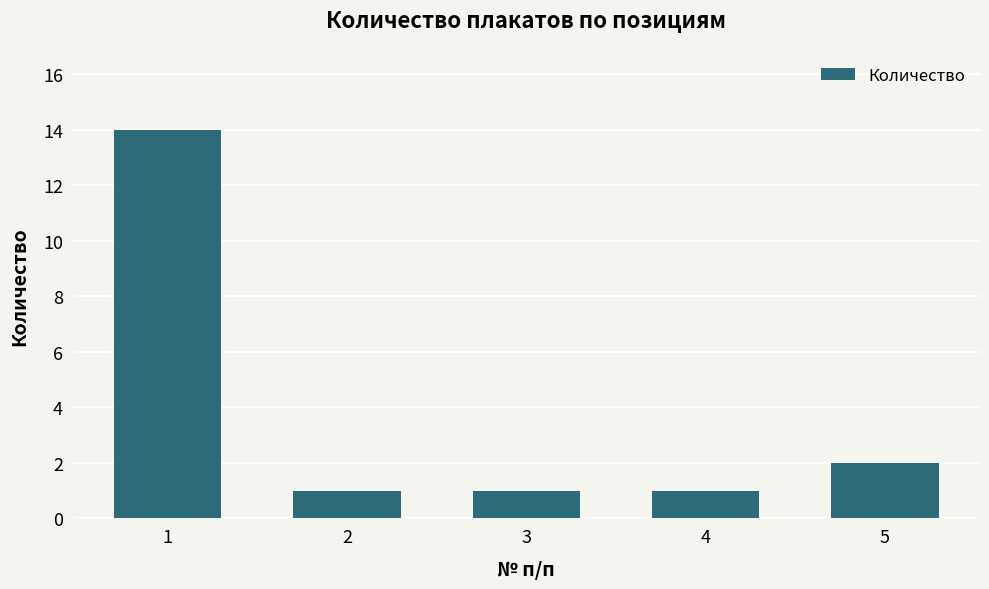

Approximately how many times larger is the value at 5 compared to 3?

2.0